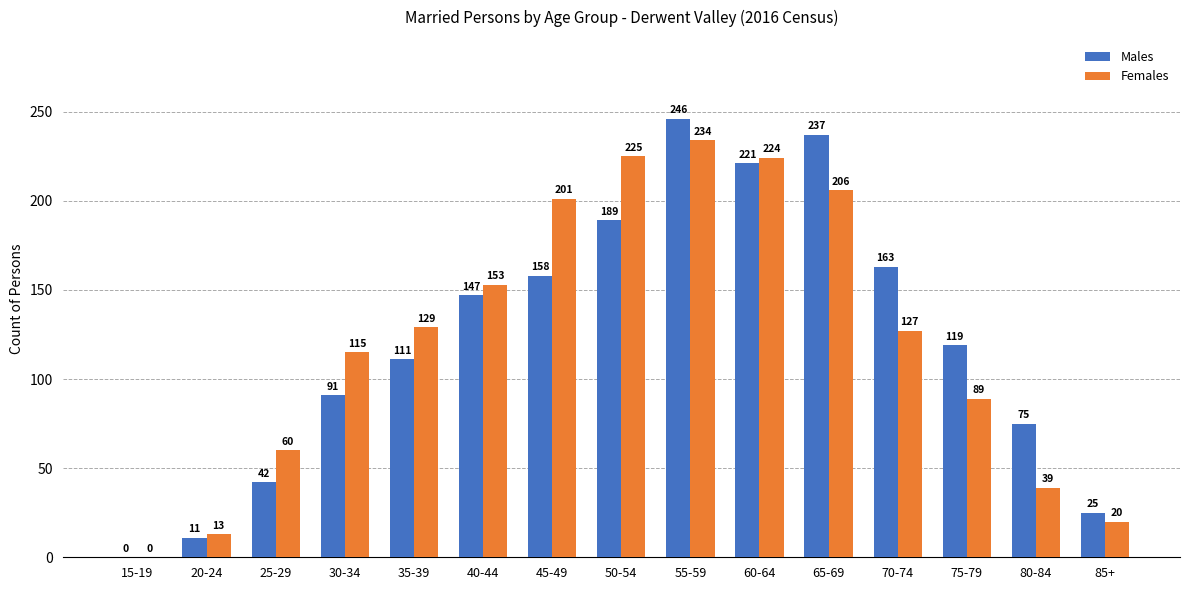

Count the number of data series in this chart.

2